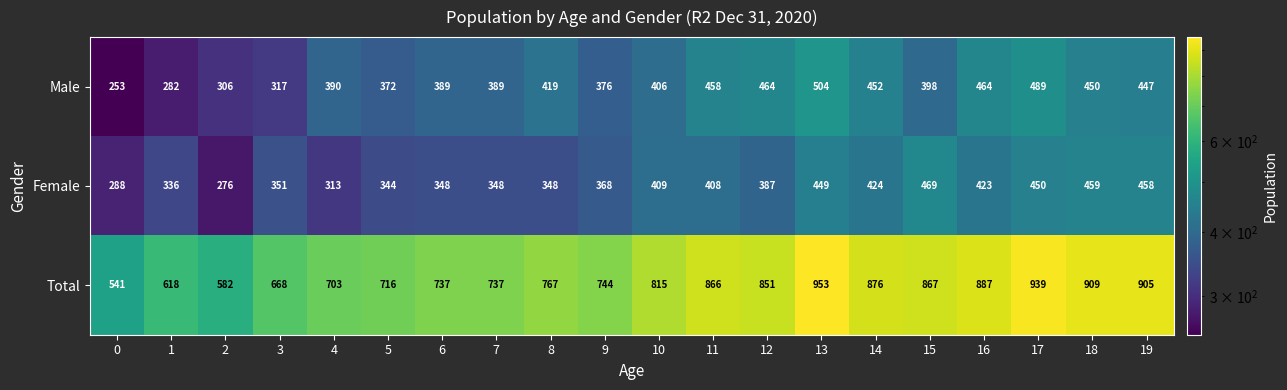

How many series are shown in this chart?

3